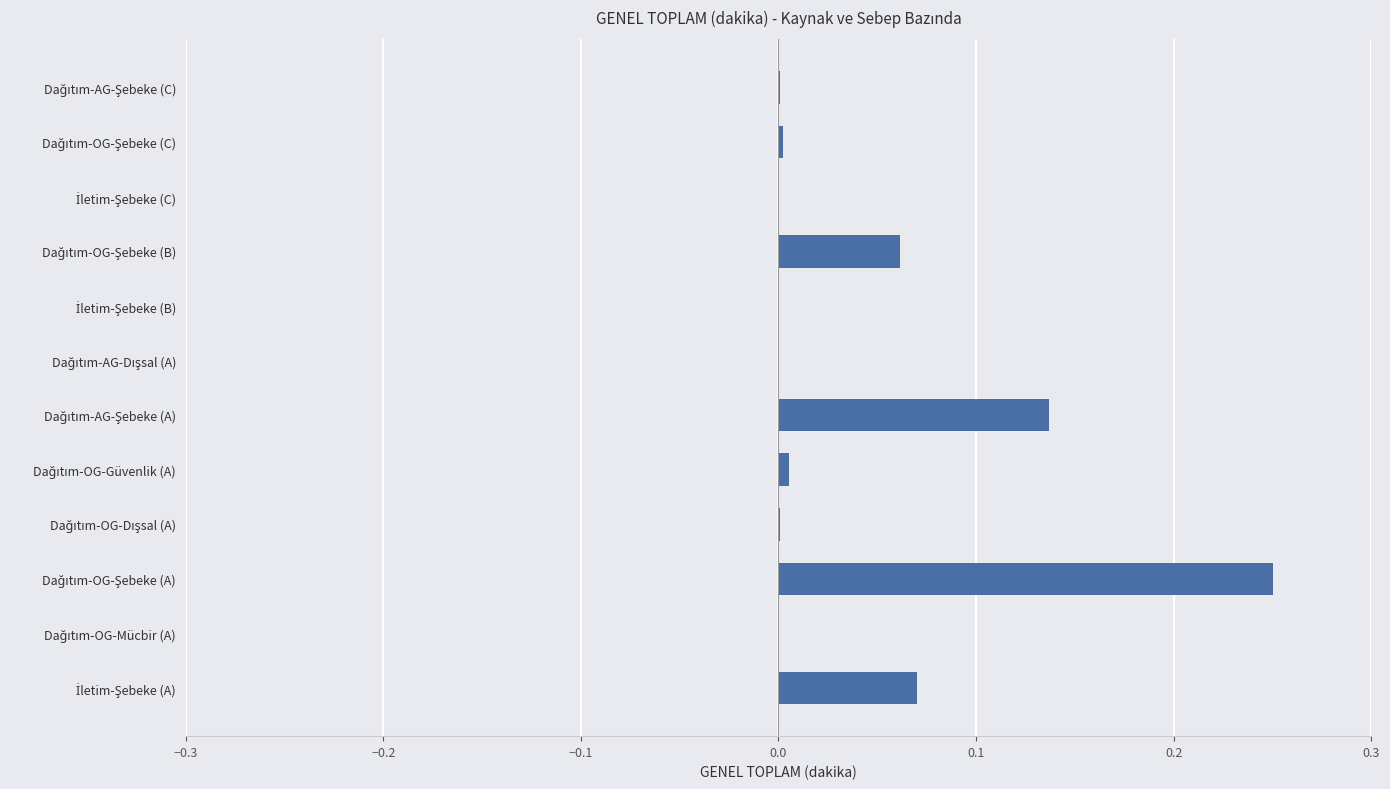

What is the sum of all values?

0.5